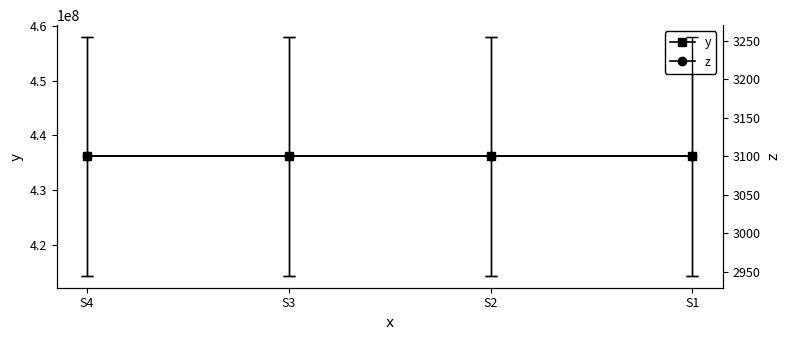

What is the difference between the highest and lowest values at S4?

436128860